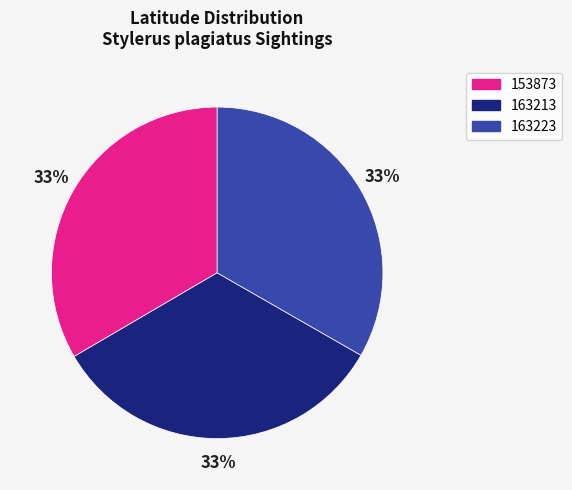

To the nearest percent, what is the average slice percentage?

33%